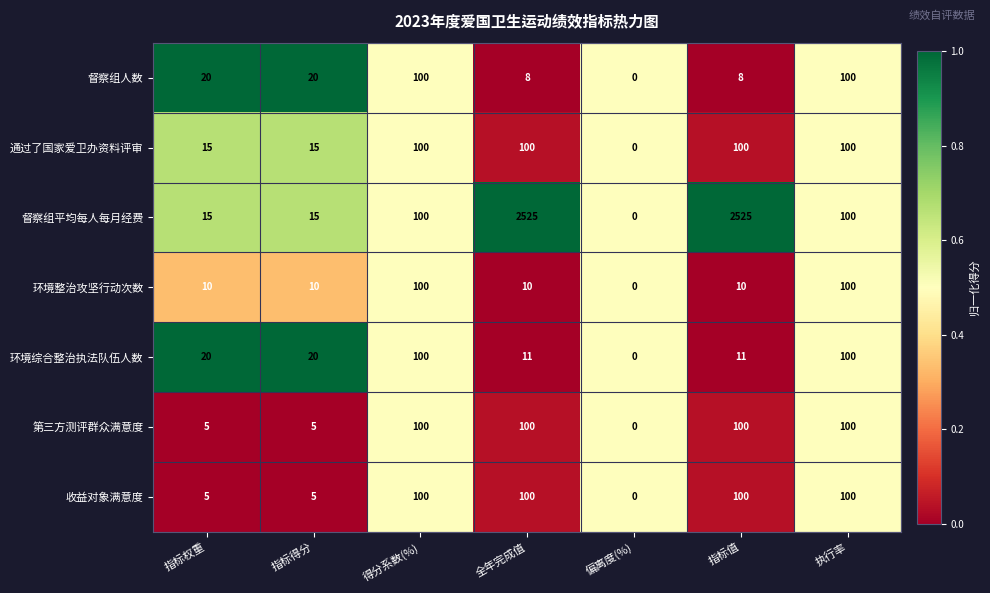

What is the difference between the second highest and minimum values in the 第三方测评群众满意度 series?

100